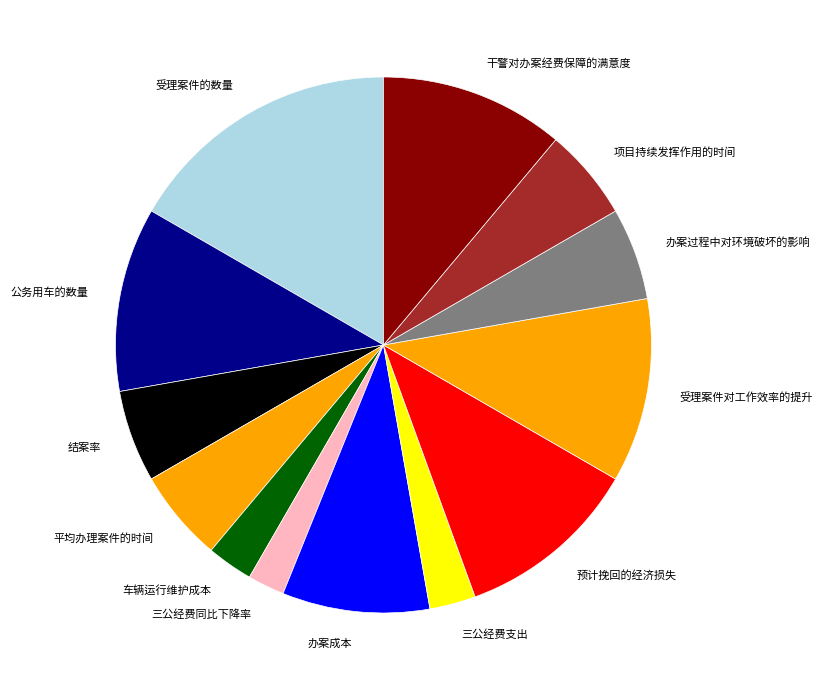

How many segments does this pie chart have?

13